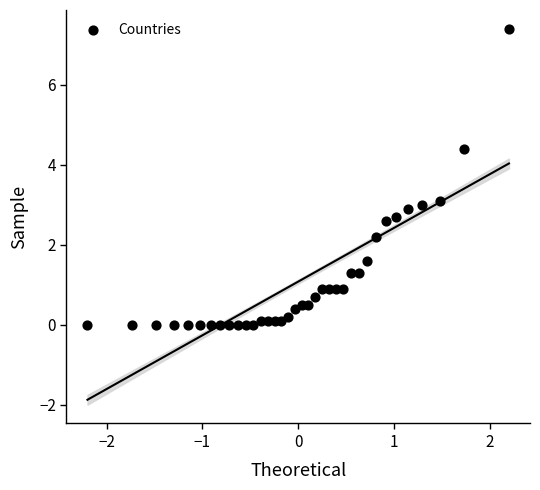

What is the range of Y values (max minus min)?

7.4